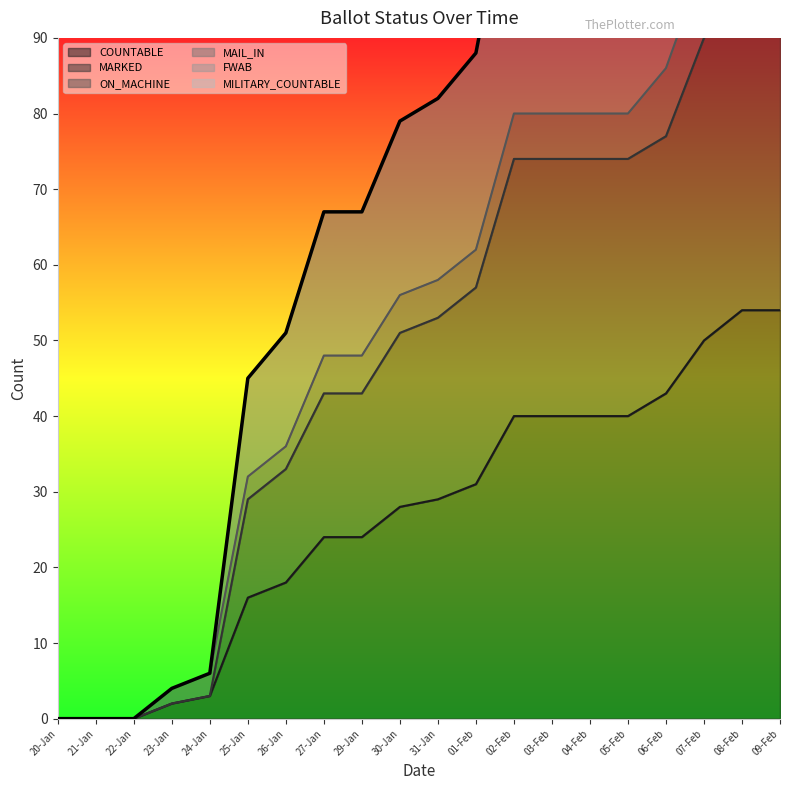

At which label does COUNTABLE first exceed 29?

01-Feb